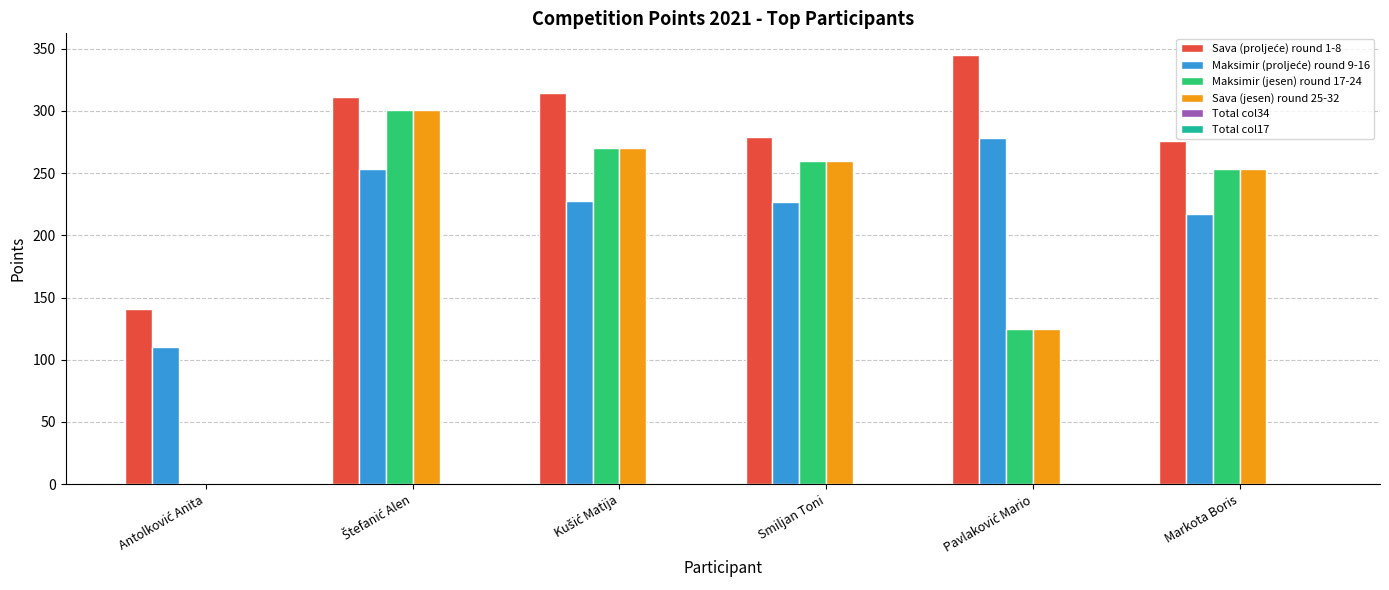

The Sava (jesen) round 25-32 series shows 121.5 at Smiljan Toni. True or false?

False